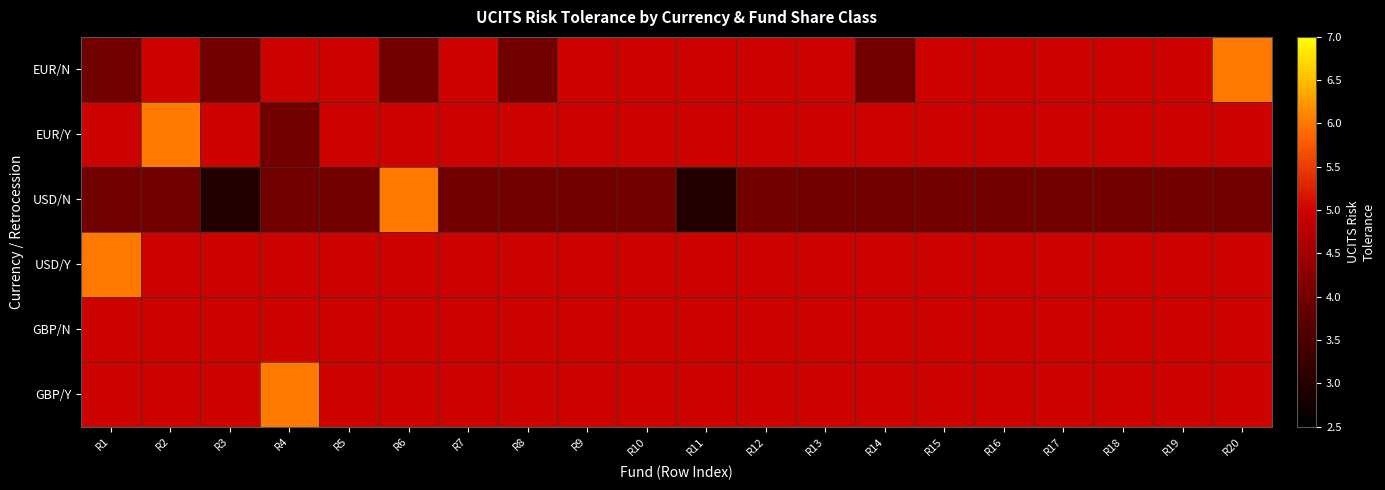

At which category is the sum across all series the highest?

R2